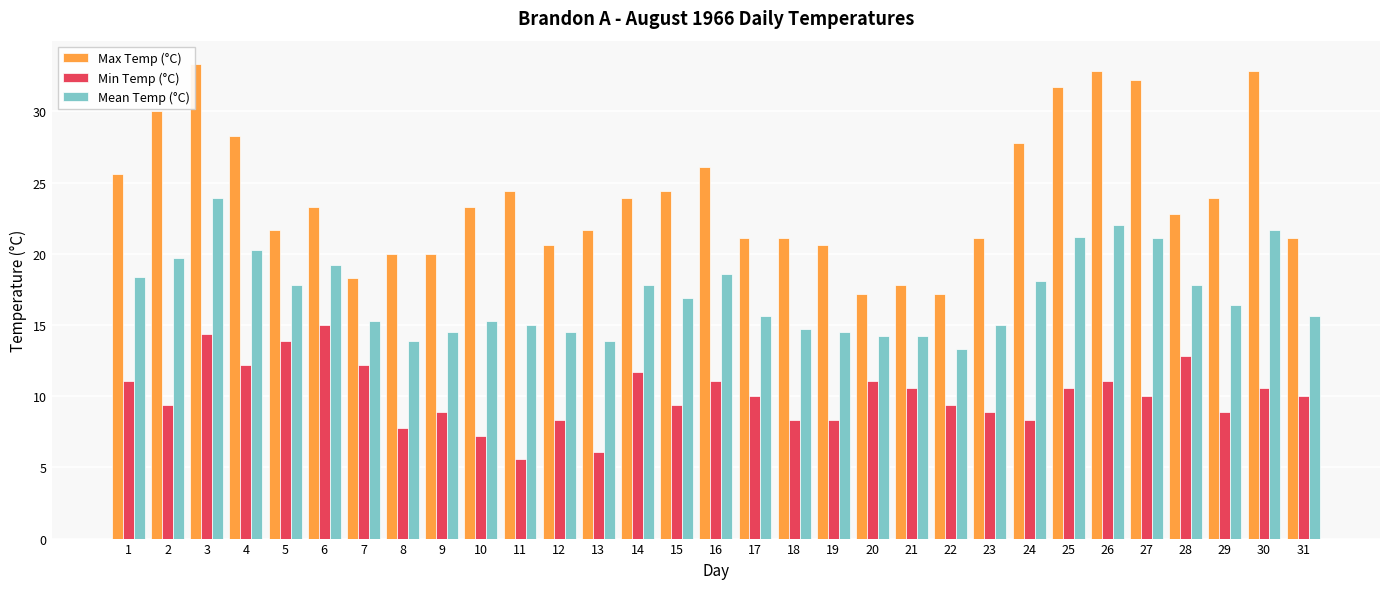

What is the maximum value for Mean Temp (°C)?

23.9